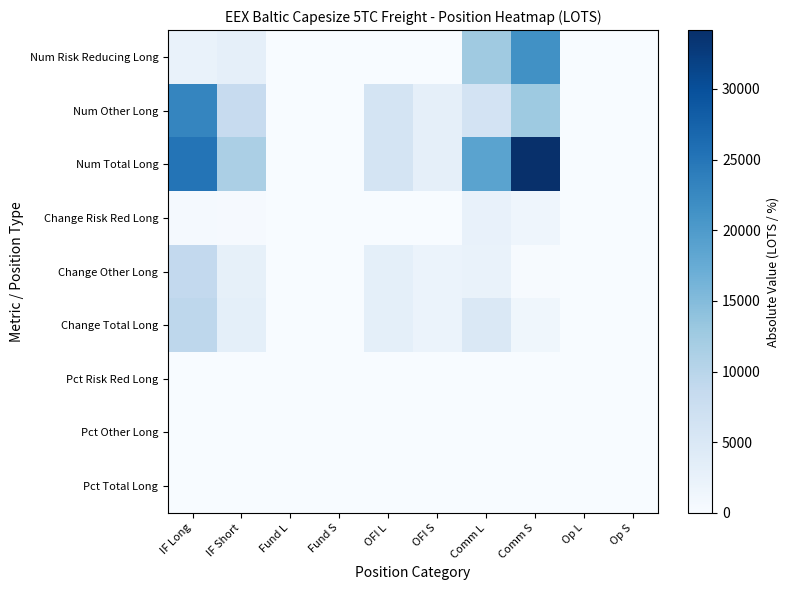

Which series changed the most between OFI L and Comm L?

Num Total Long